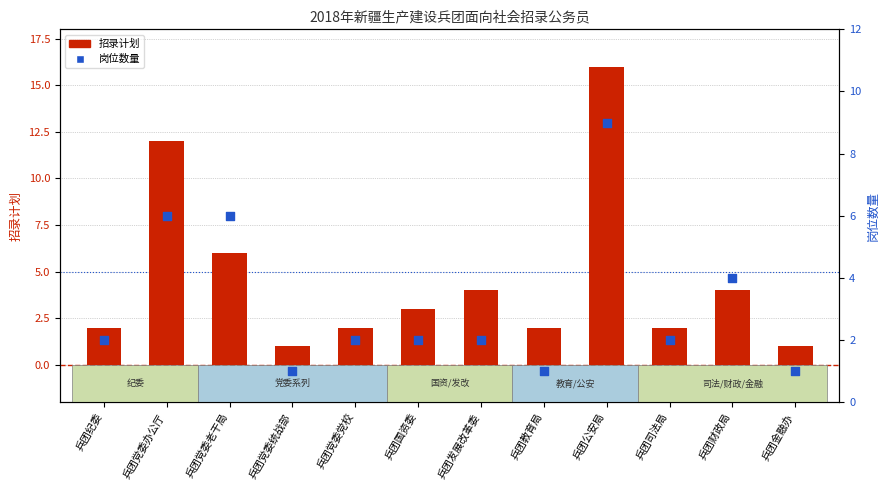

What is the total value across all series at 兵团党委办公厅?

18